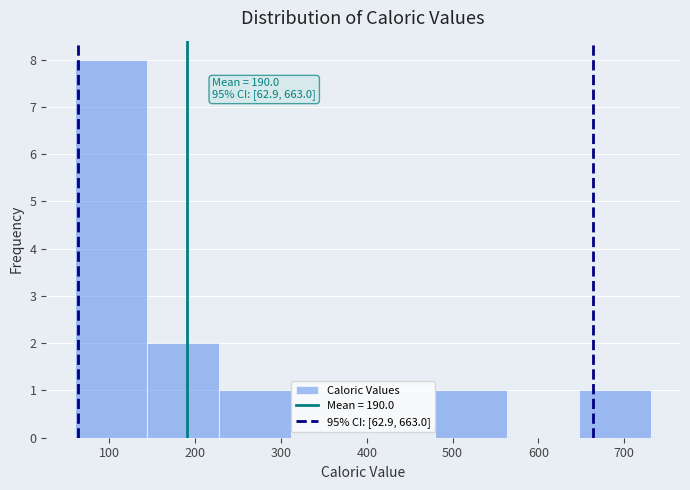

Over which range of the x-axis is the bar tallest?

60 to 140